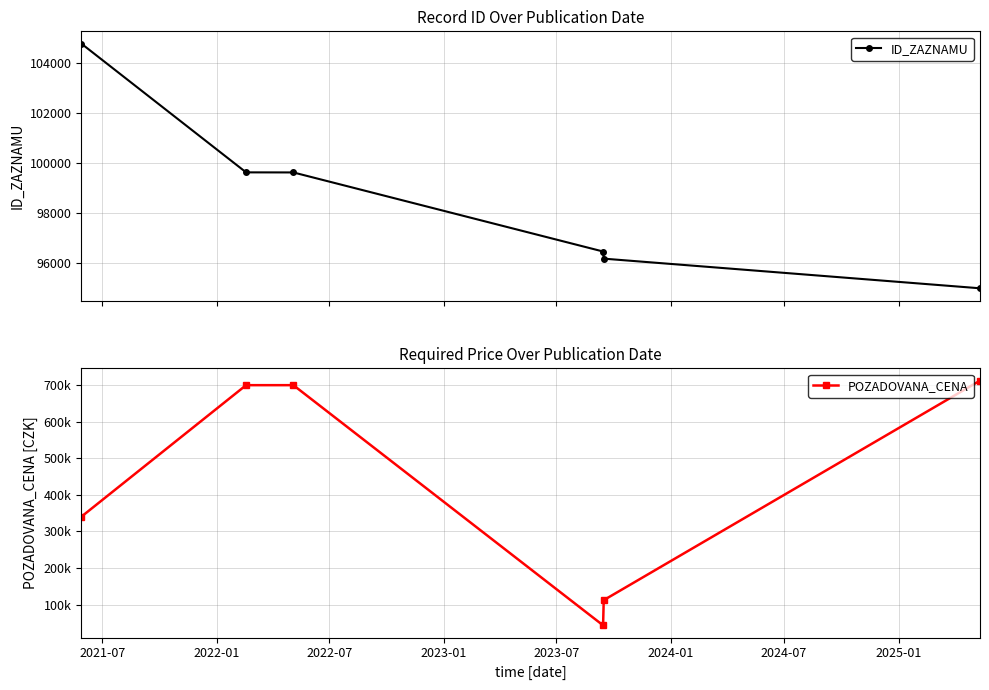

Rank the series by their maximum value, from highest to lowest.

POZADOVANA_CENA, ID_ZAZNAMU